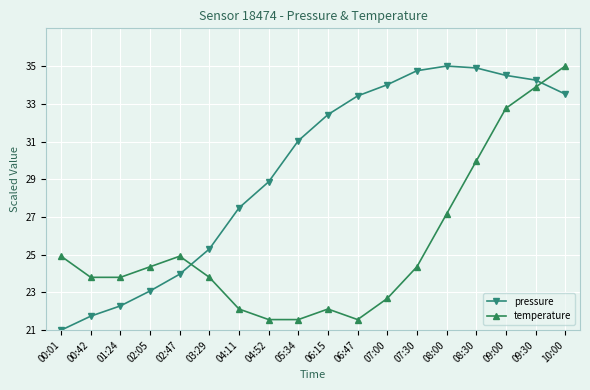

Which series changed the most between 01:24 and 07:00?

pressure